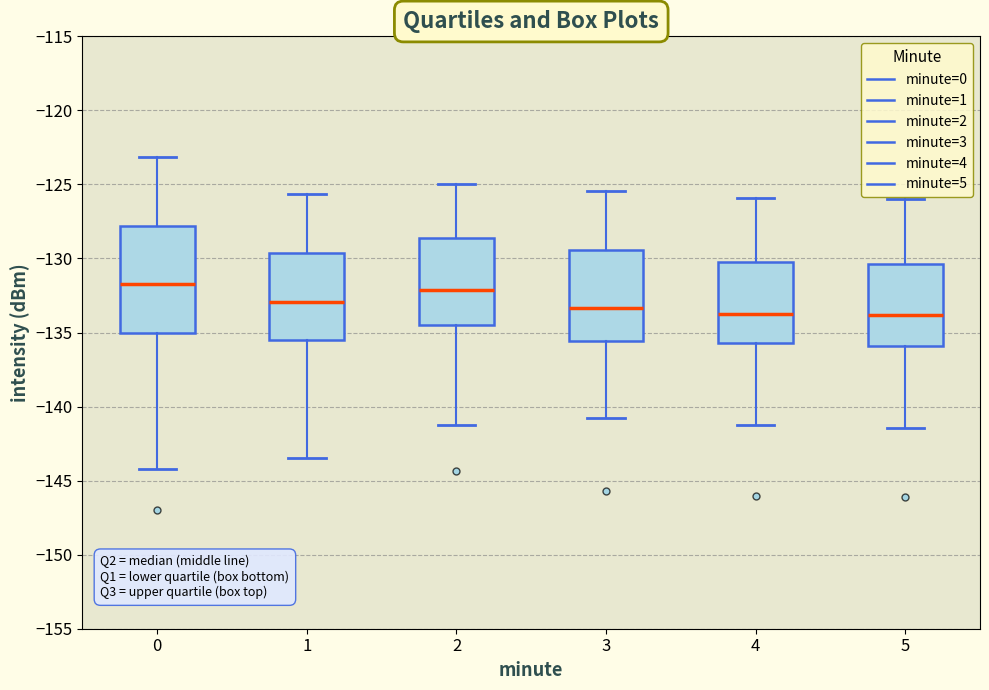

Where does the lower whisker of the box at x = 1 end on the y-axis? The values are not printed on the chart, so give them approximately, as read against the axis.

-143.5